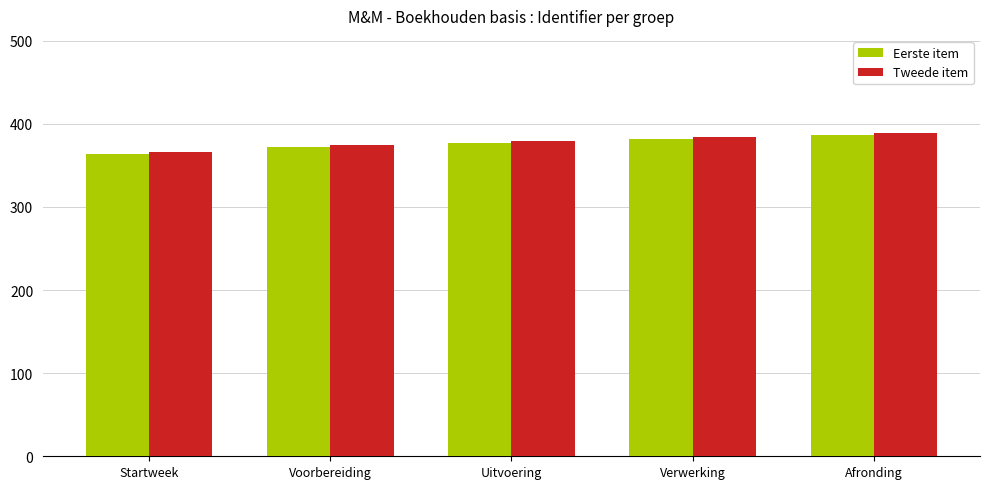

What is the total value across all series at Voorbereiding?

746